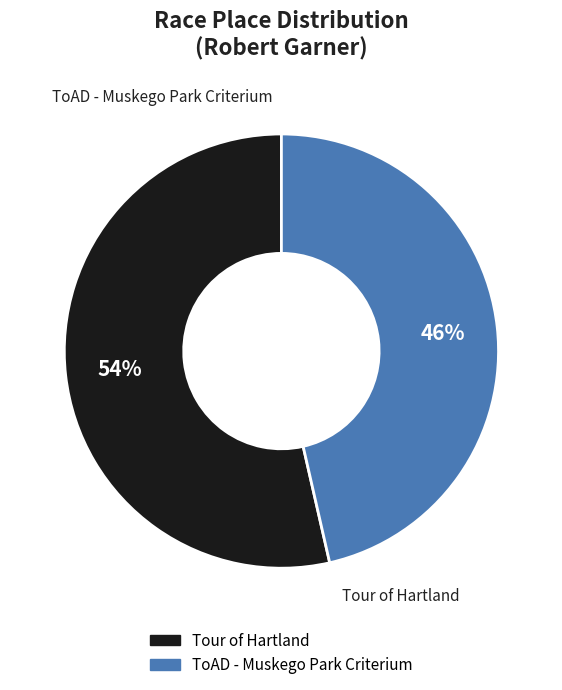

True or false: ToAD - Muskego Park Criterium accounts for 46% of the total.

True